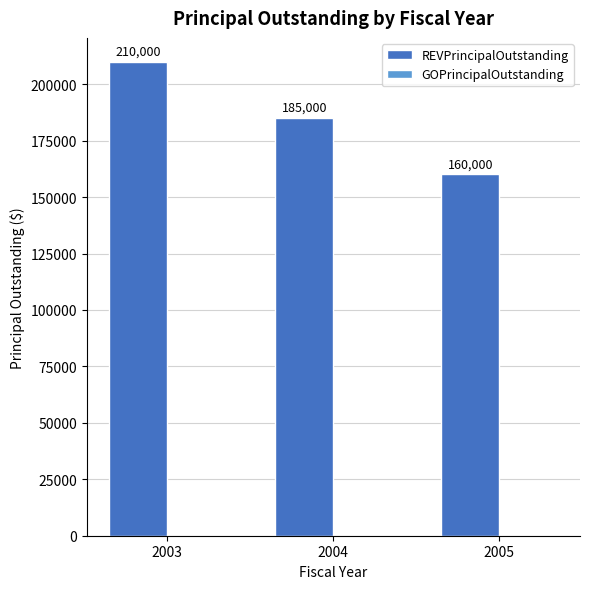

Between 2005 and 2004, which is larger?

2004